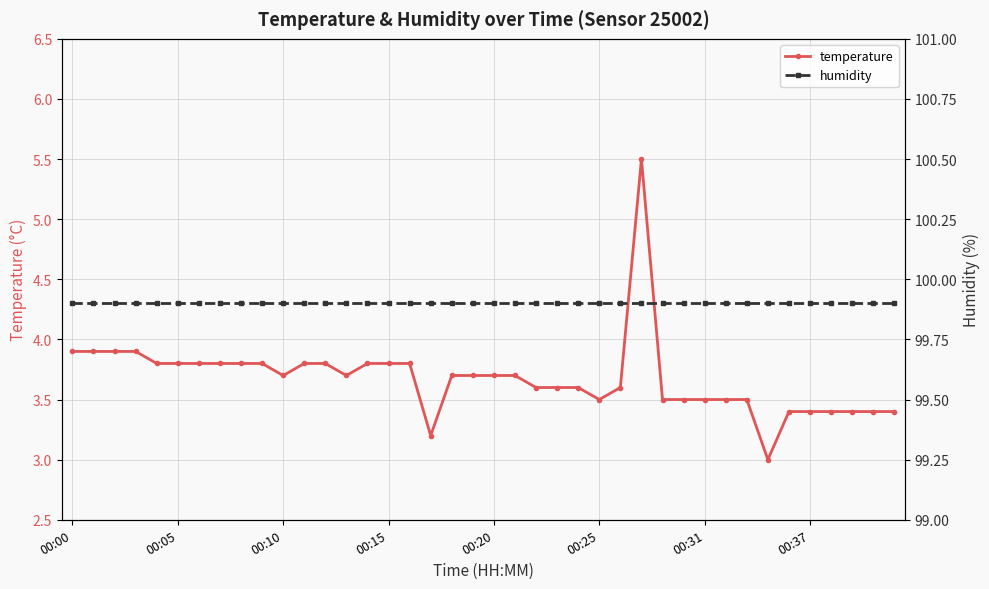

Between 11 and 17, which series saw the biggest shift?

temperature